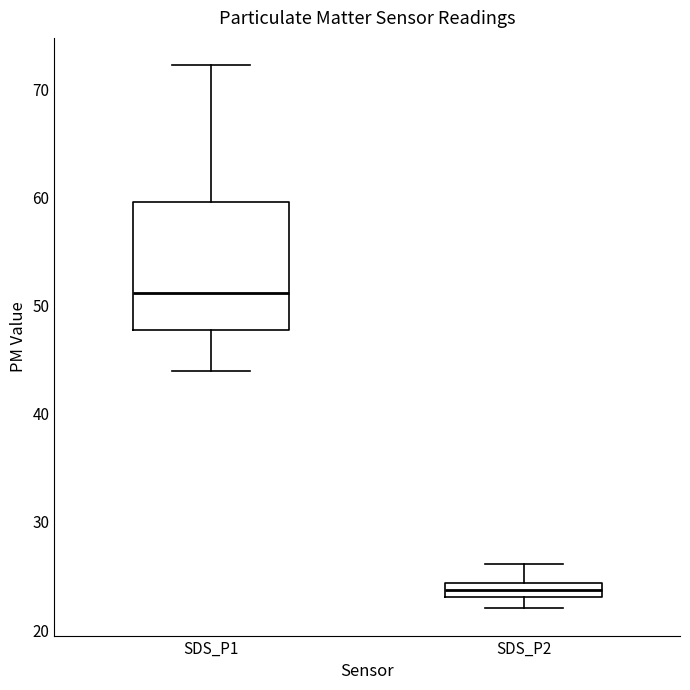

Which box is the tallest, from its lower edge to its upper edge?

SDS_P1